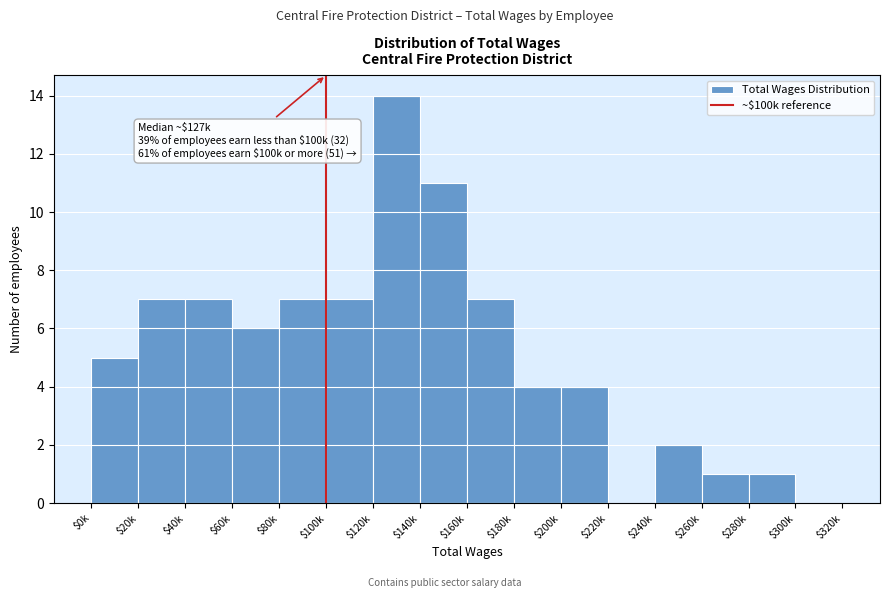

True or false: the data shows 3 at $240k.

False